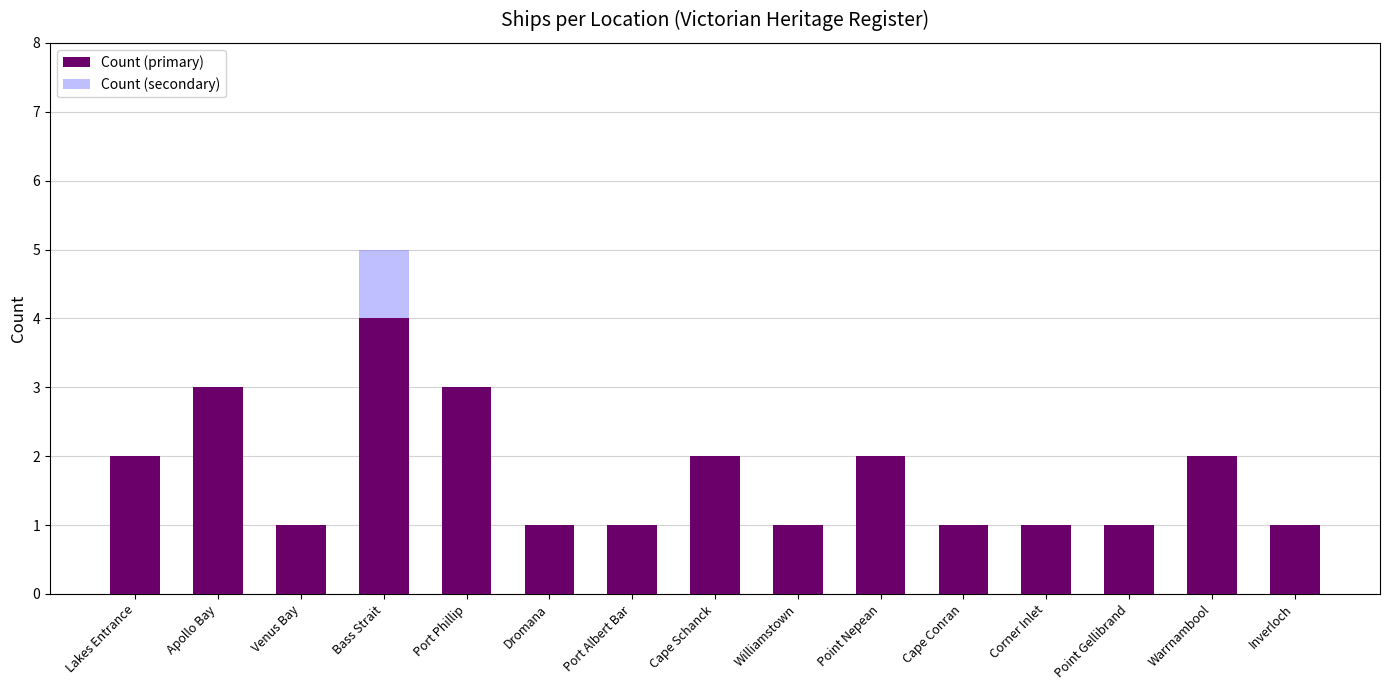

Which series changed the most between Cape Schanck and Corner Inlet?

Count (primary)